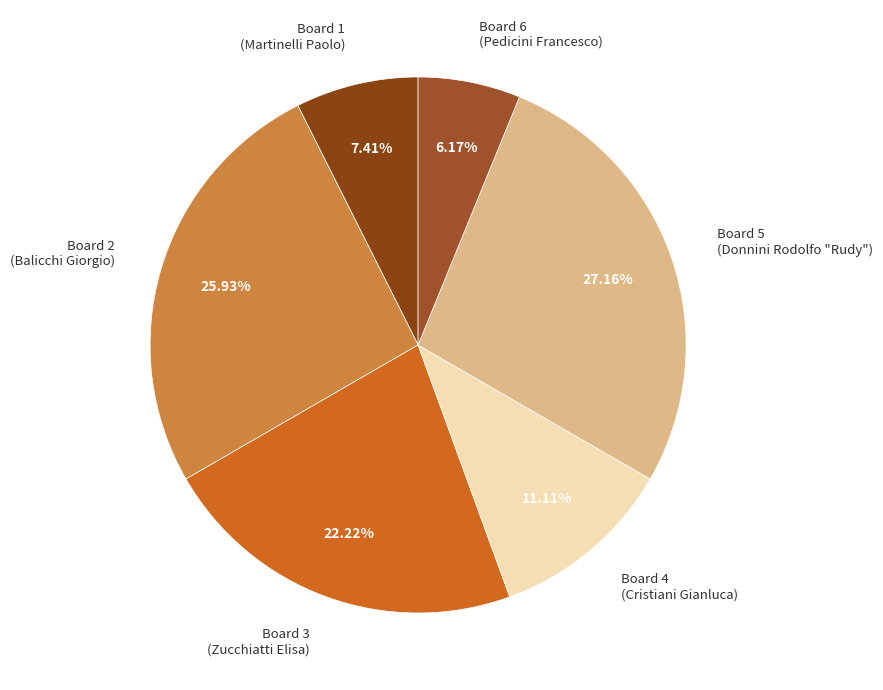

Rank the categories by value from lowest to highest.

Board 6 (Pedicini Francesco), Board 1 (Martinelli Paolo), Board 4 (Cristiani Gianluca), Board 3 (Zucchiatti Elisa), Board 2 (Balicchi Giorgio), Board 5 (Donnini Rodolfo "Rudy")